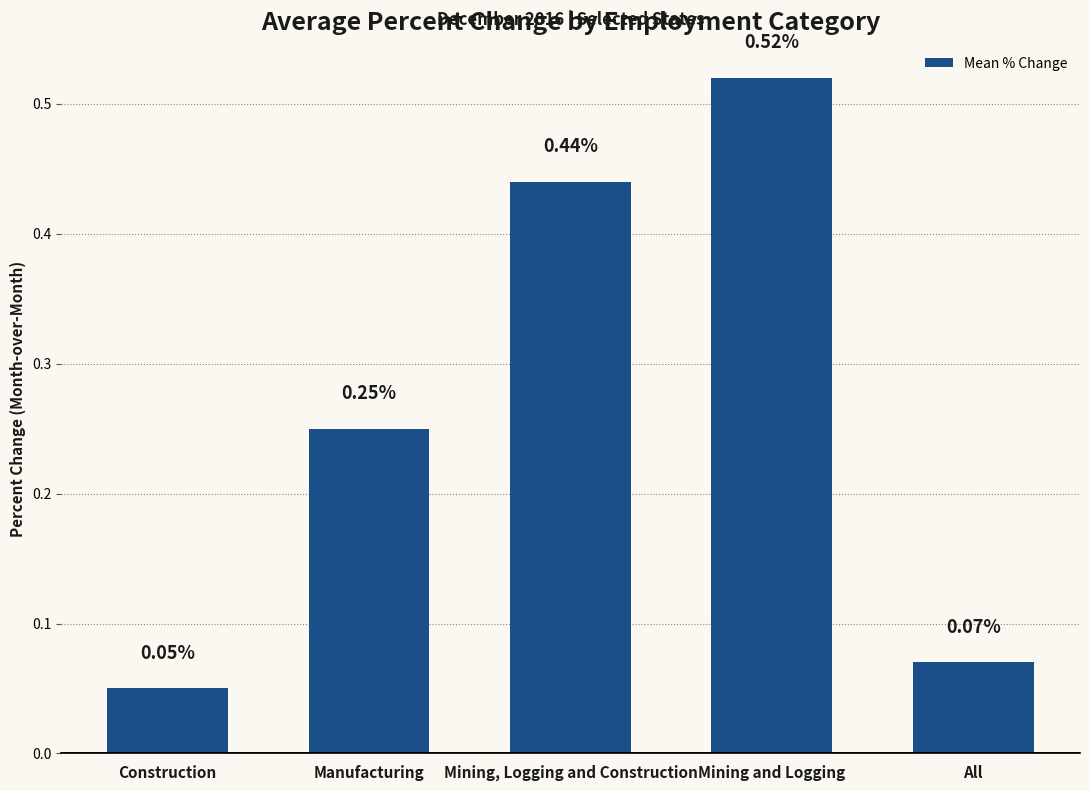

The value at Mining, Logging and Construction is 0.6. True or false?

False